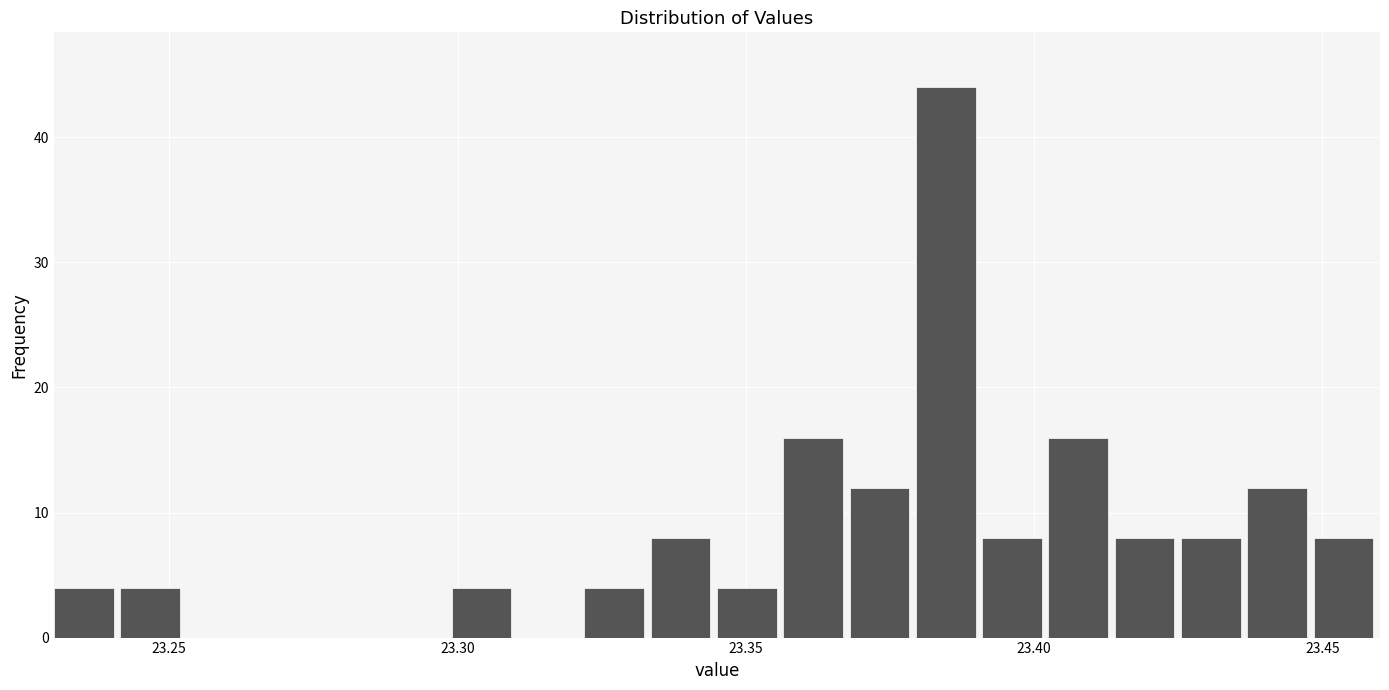

Around what value on the x-axis is the tallest bar? Give the approximate position of its centre, as read against the axis.

23.385